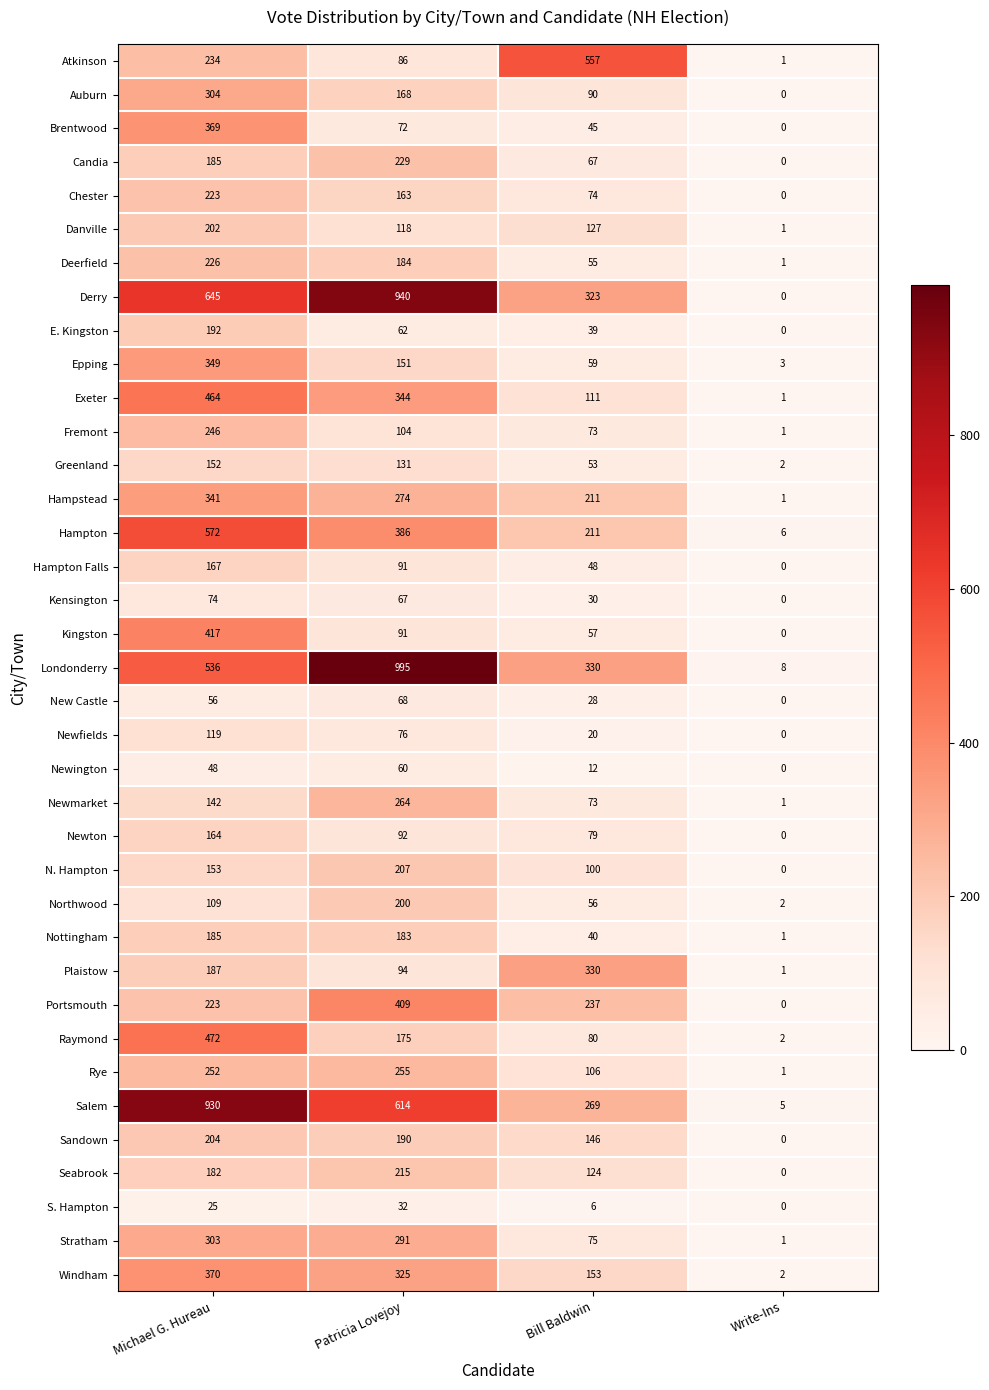

At which label does Windham reach its peak?

Michael G. Hureau